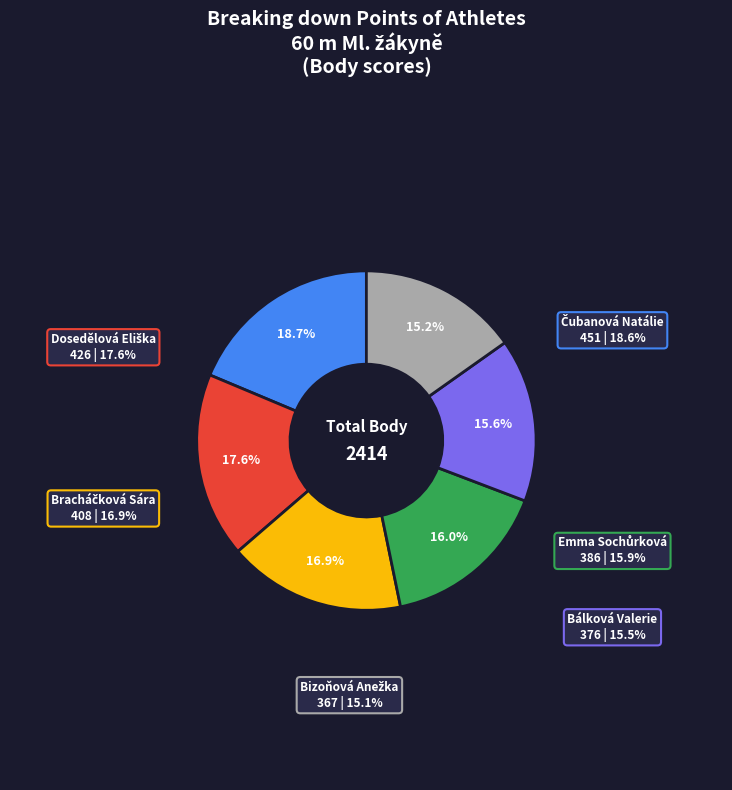

What is the smallest slice in the pie chart?

Bizoňová Anežka